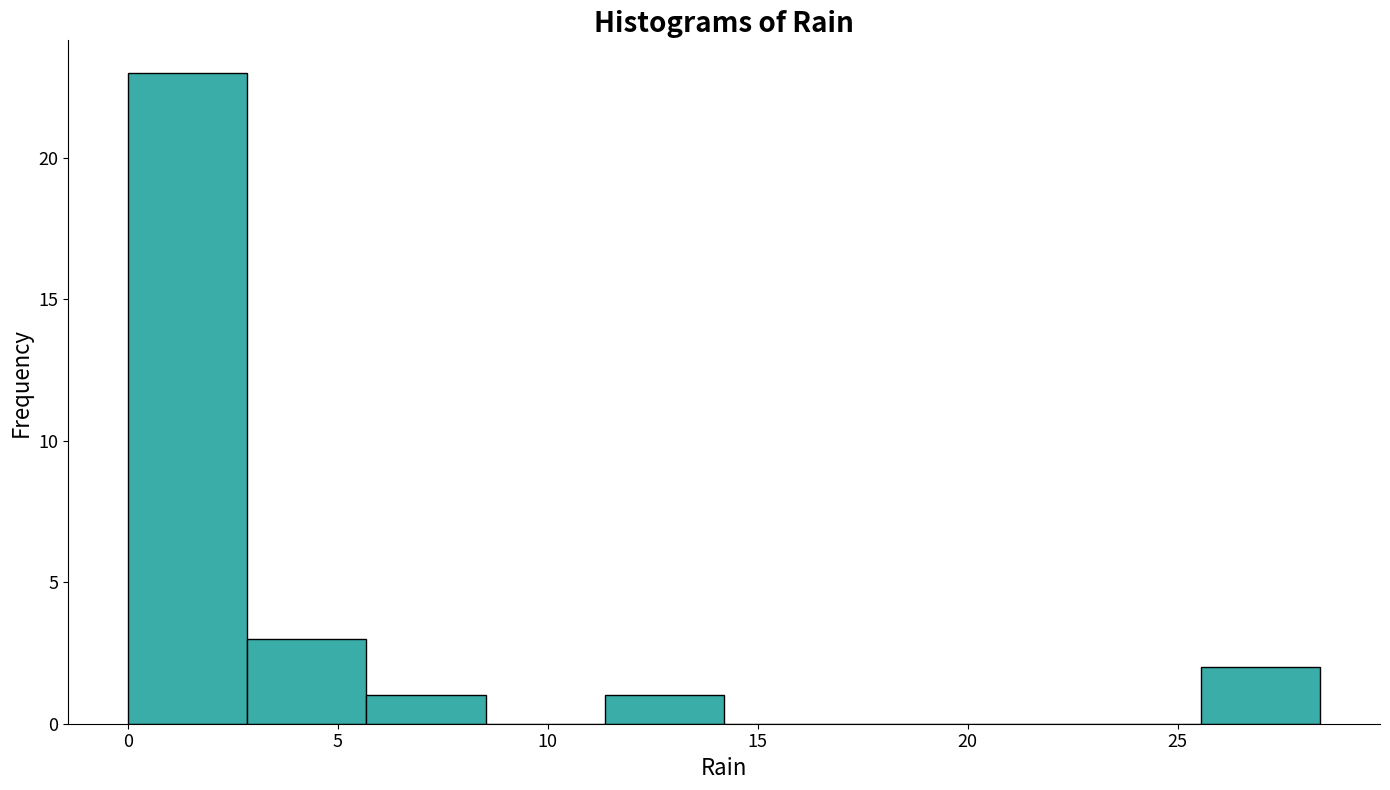

What is the height of the bar covering 5.5 to 8.5 on the x-axis? Neither the bar edges nor the heights are printed on the chart, so give them approximately, as read against the axes.

1